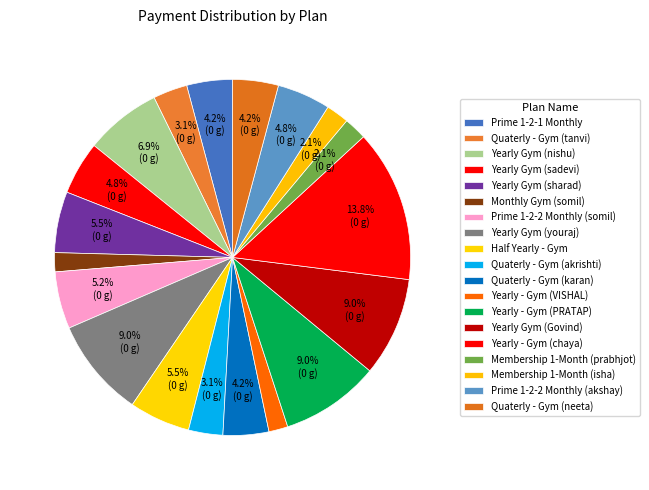

To the nearest percent, what is the difference between the largest and smallest slice percentages?

12%